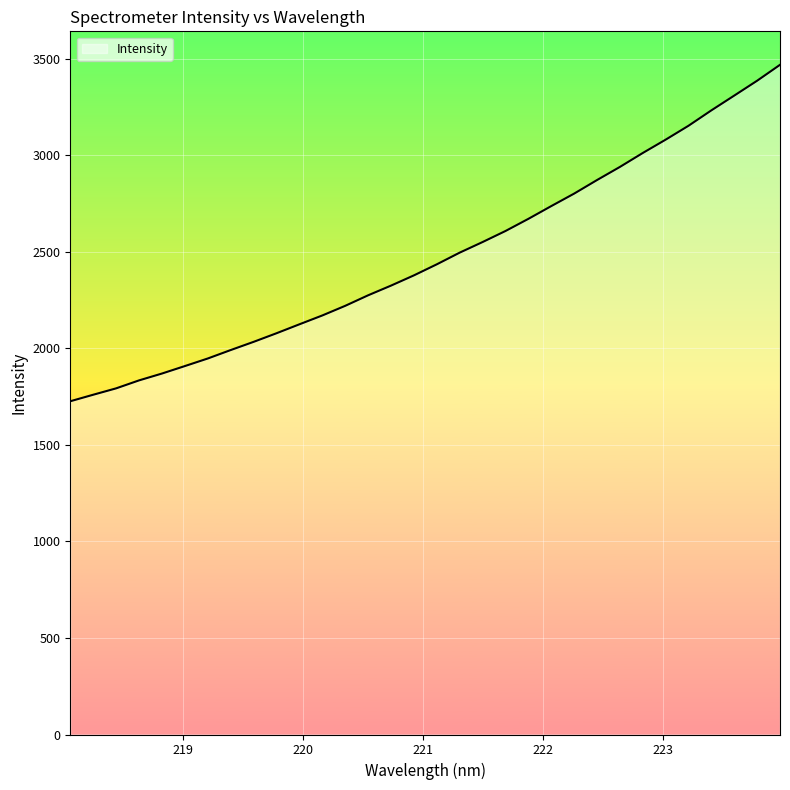

How many values exceed 2434?

16